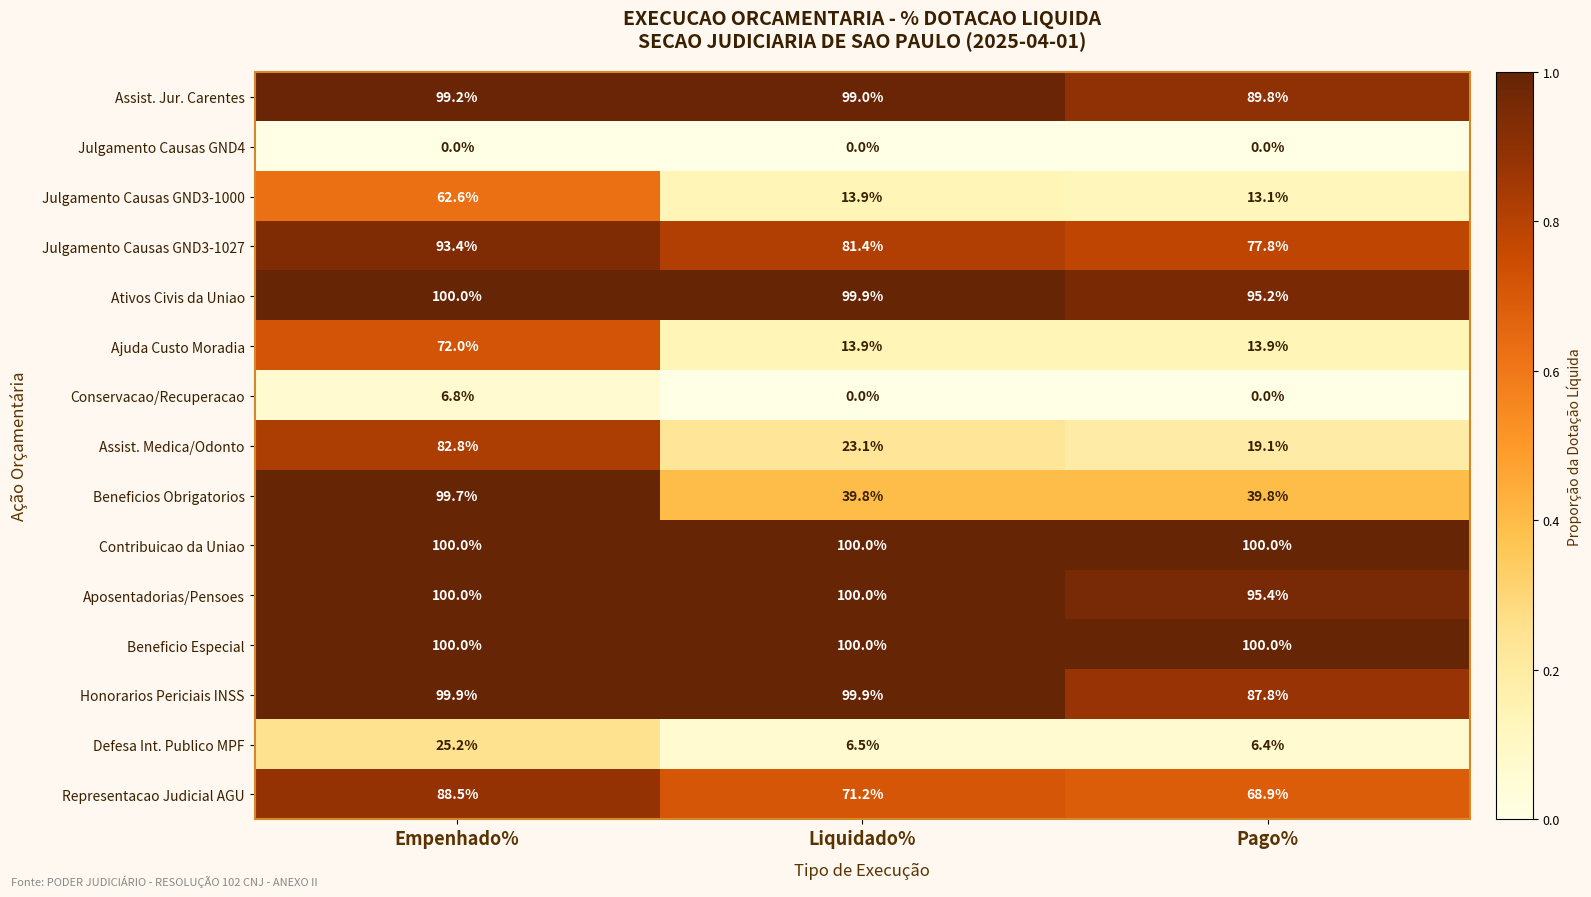

What is the difference between the maximum and minimum values in the Aposentadorias/Pensoes series?

4.6